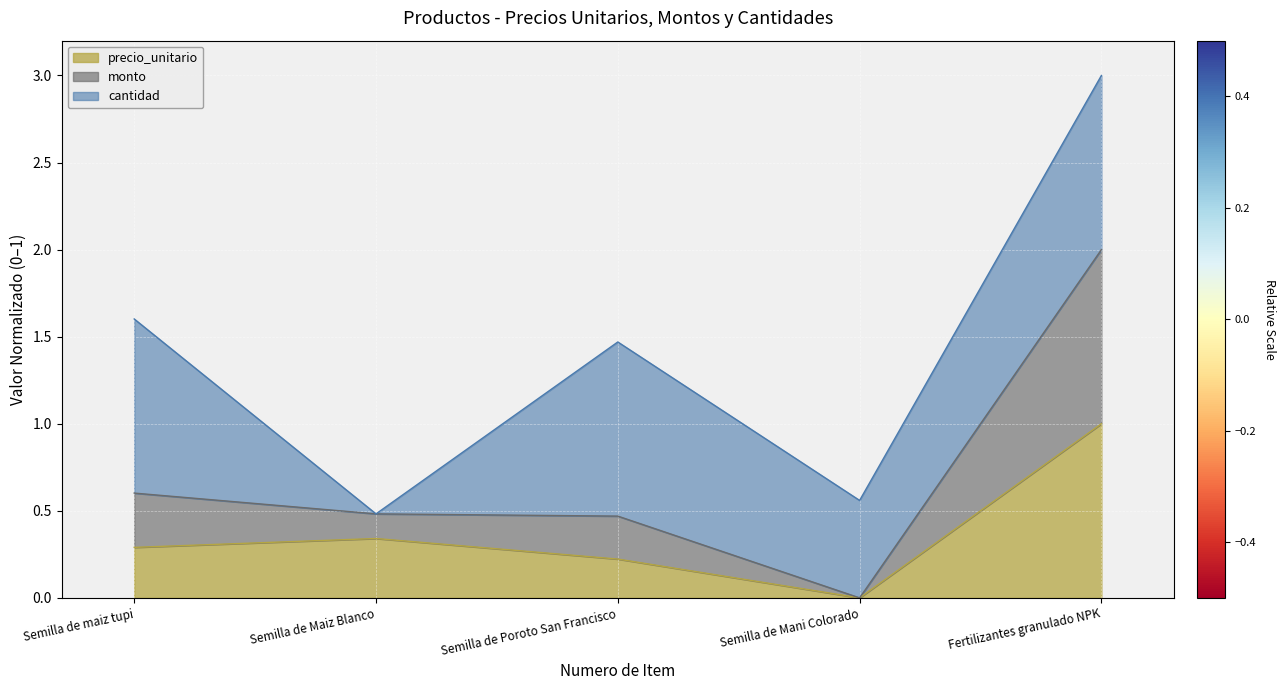

What is the total value across all series at Semilla de maiz tupi?

1.6